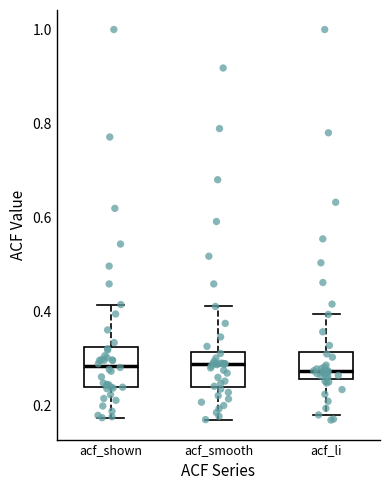

Where does the upper whisker of the box for acf_li end on the y-axis? The values are not printed on the chart, so give them approximately, as read against the axis.

0.40